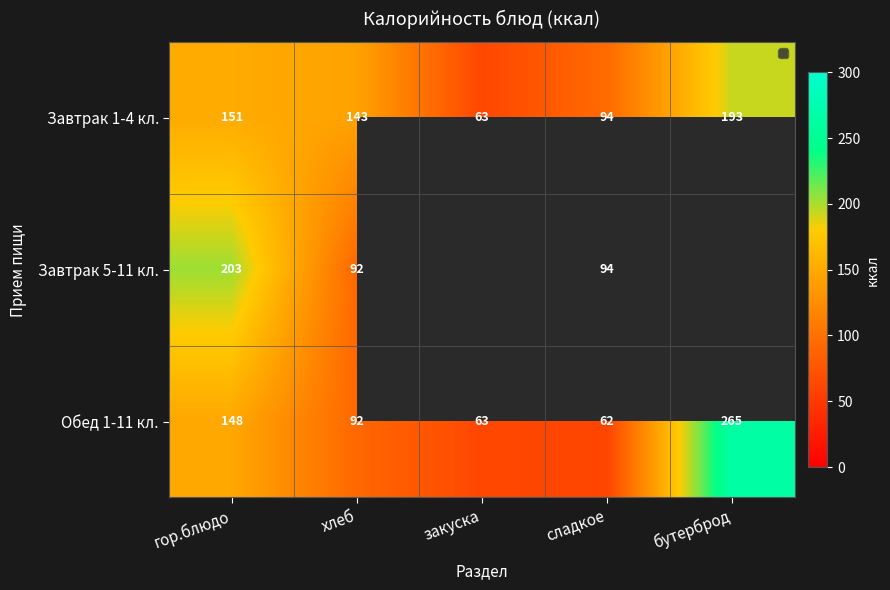

Where does the Завтрак 1-4 кл. series first go above 143?

гор.блюдо